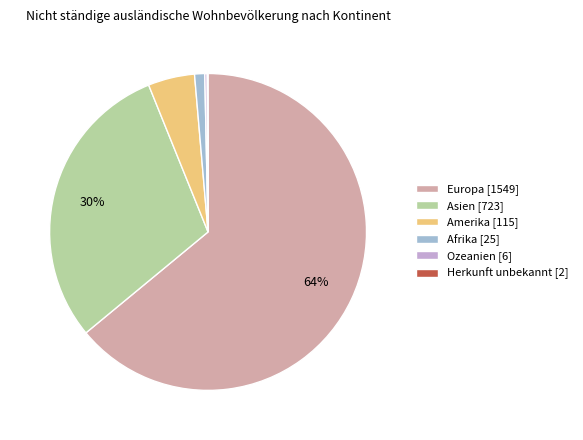

The Amerika slice represents 5% of the pie. True or false?

True